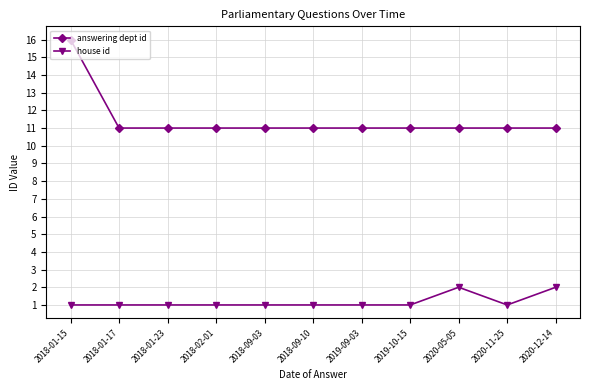

The value of house id at 2018-09-10 is 1. True or false?

True